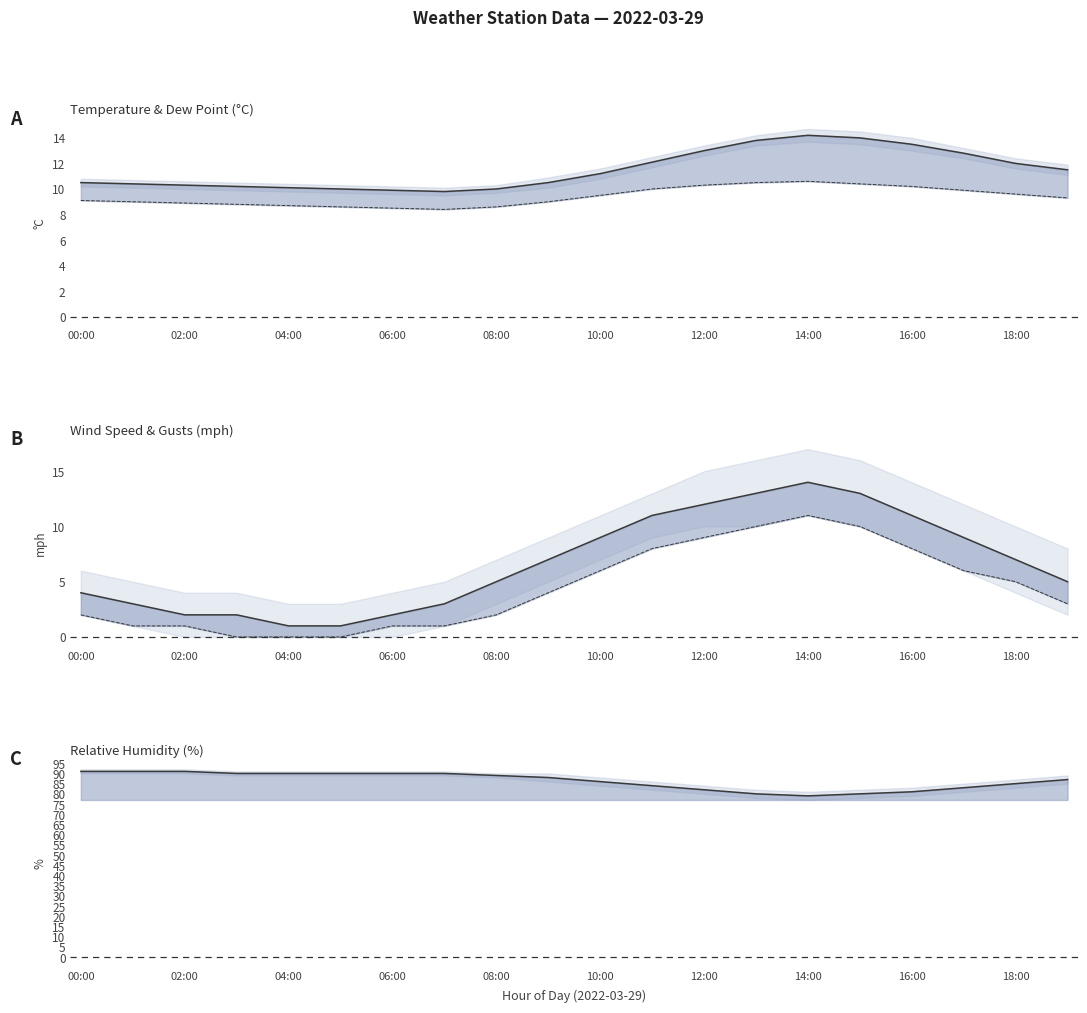

Where does the dp series first go above 9?

00:00